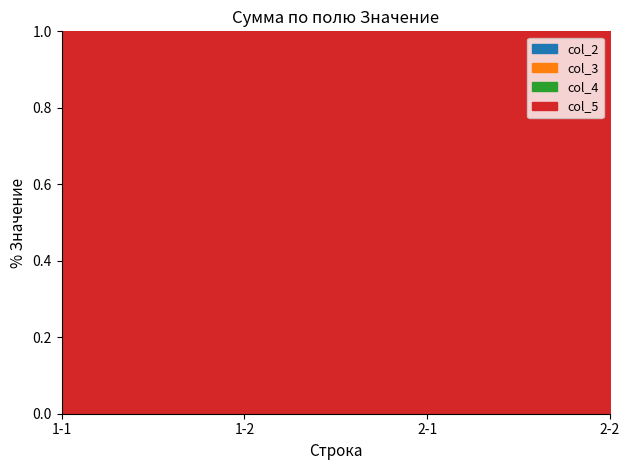

Does the chart display data point markers on the line(s)?

No